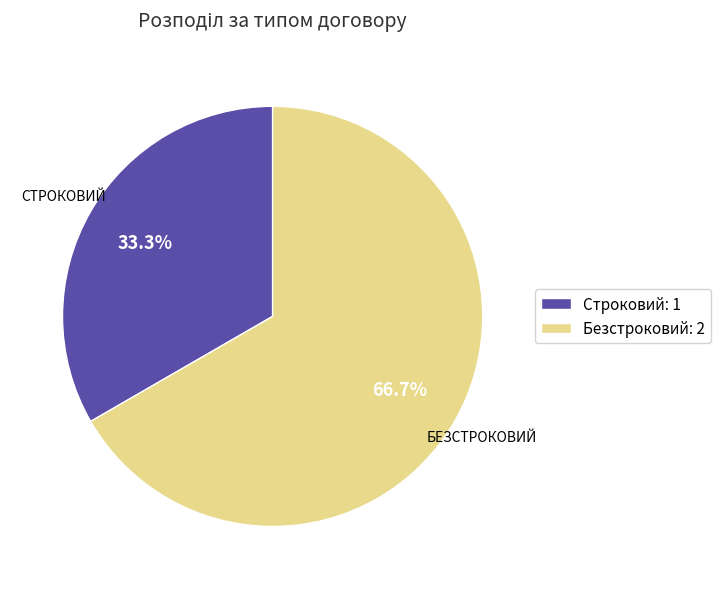

Which category has the smallest portion of the pie?

Строковий